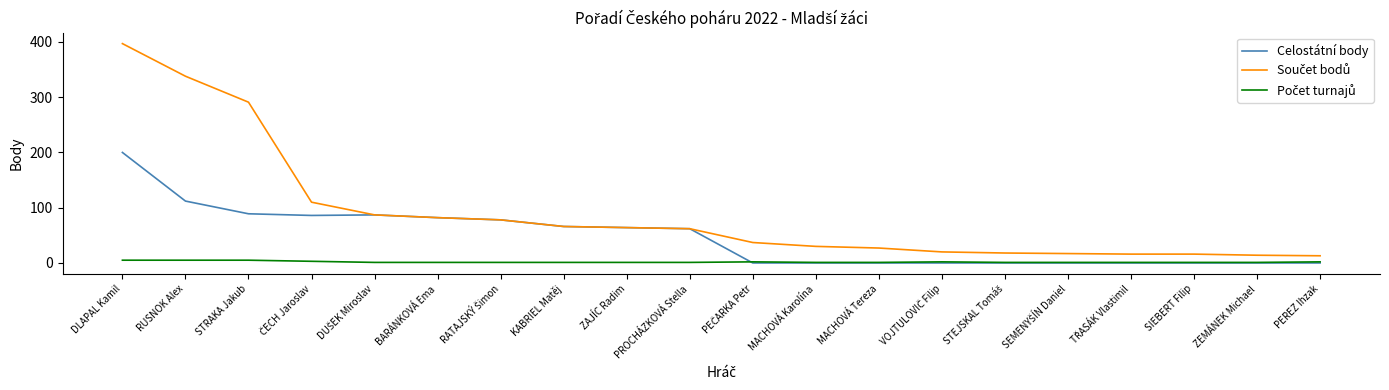

The Celostátní body series shows 82 at BARÁNKOVÁ Ema. True or false?

True